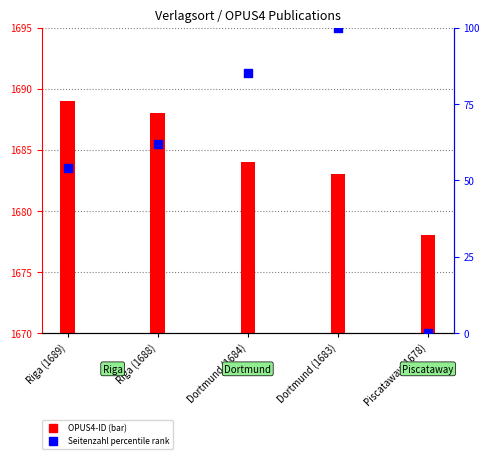

At which category is the sum across all series the highest?

Dortmund (1683)